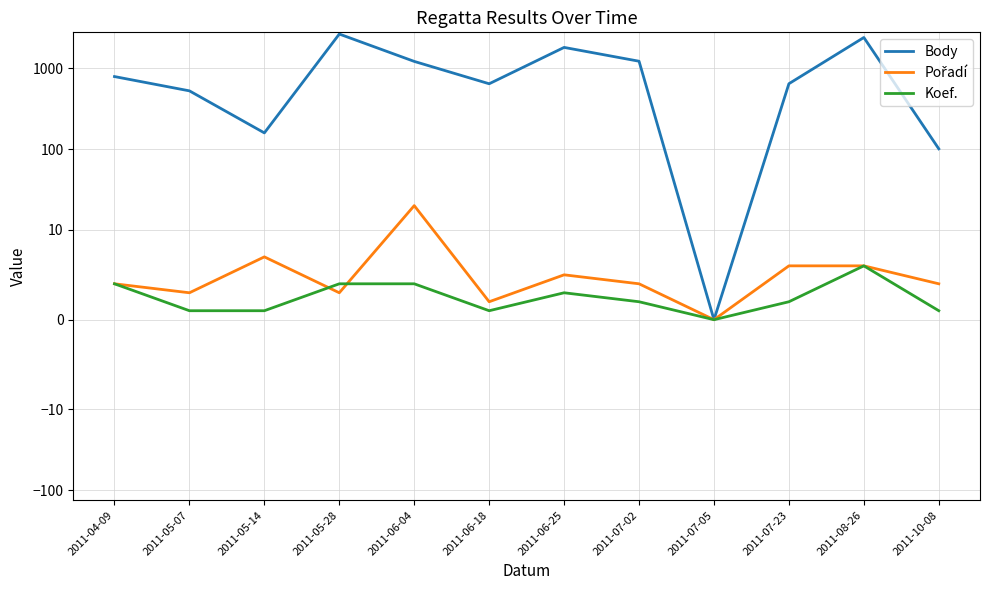

True or false: Body and Pořadí intersect in this chart.

False